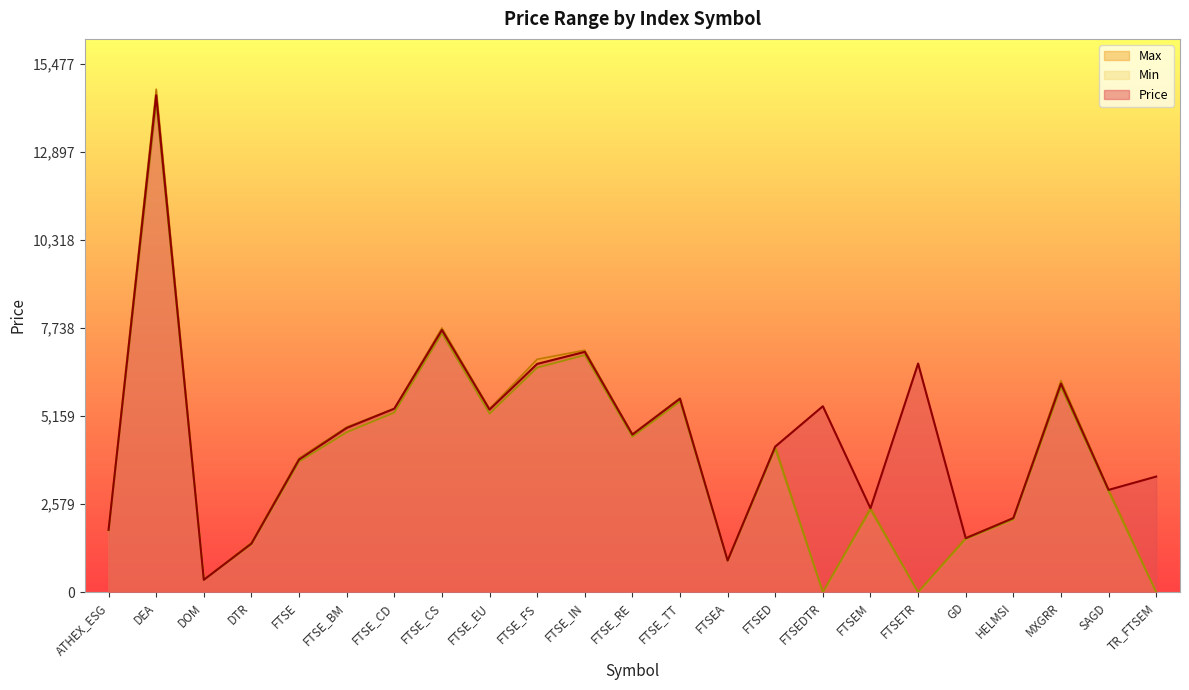

What is the maximum value for Price?

14560.3